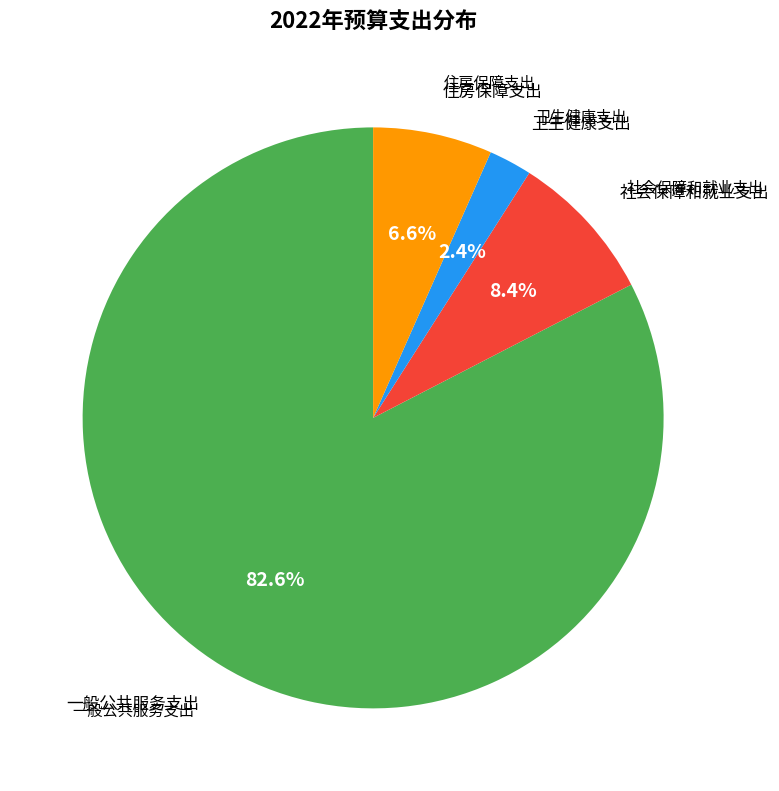

What percentage is the 住房保障支出 slice, to the nearest percent?

7%